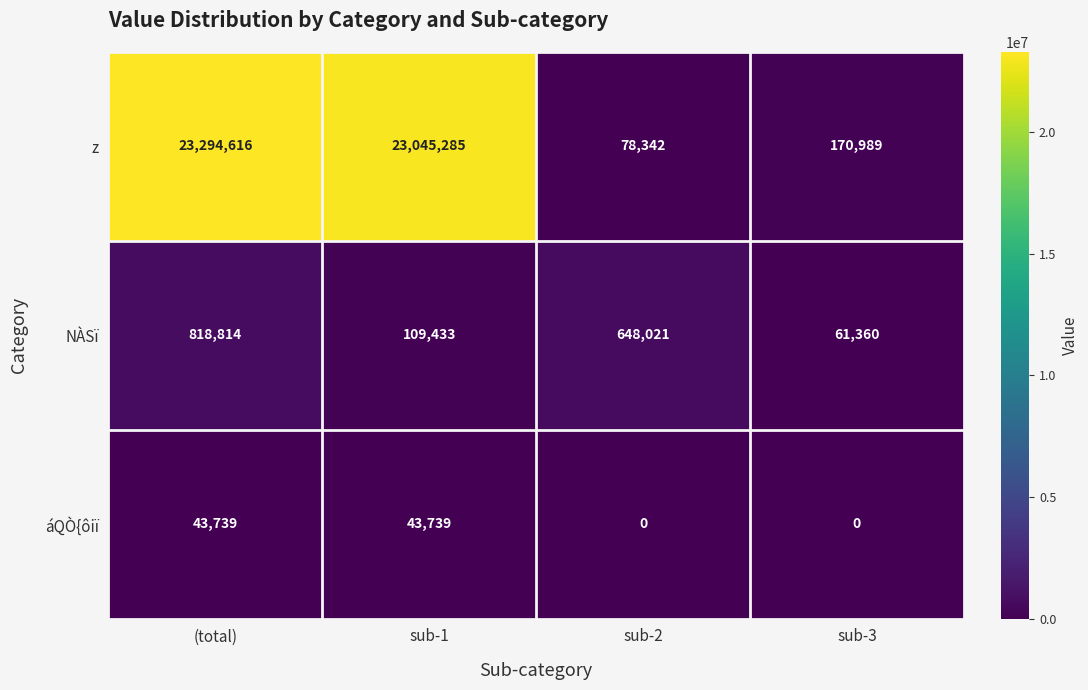

What is the difference between the maximum and minimum values in the NÀSï series?

757454